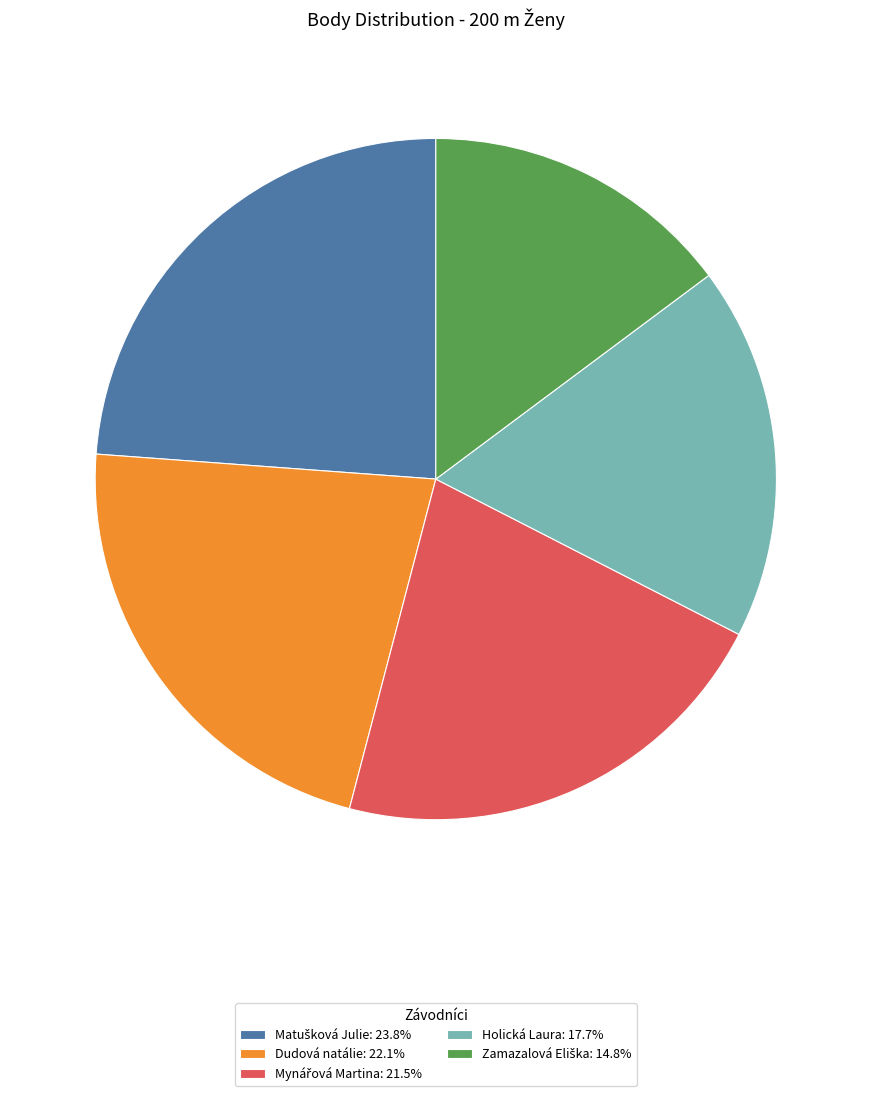

Is there any slice that represents more than half of the pie?

No